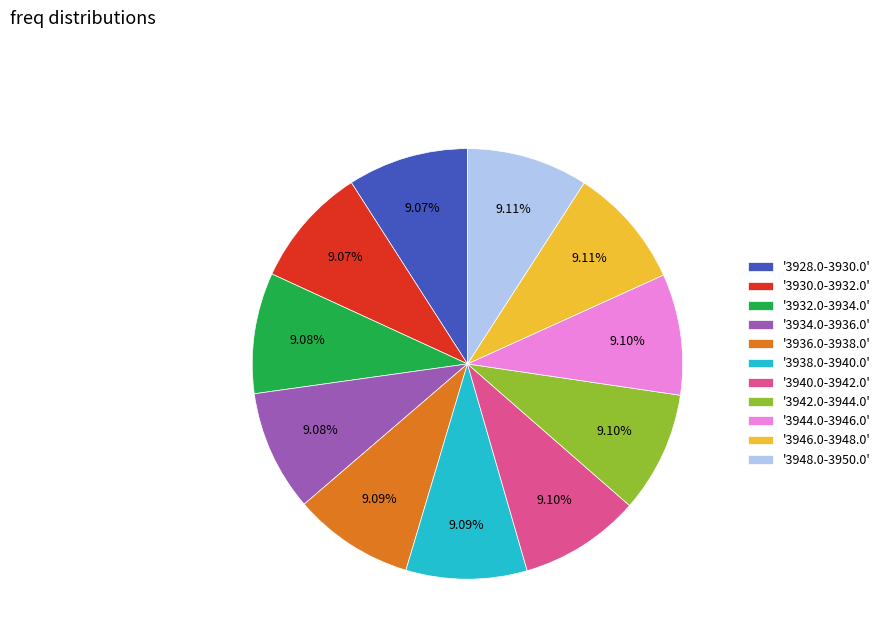

Is the sum of '3938.0-3940.0' and '3934.0-3936.0' greater than half?

No